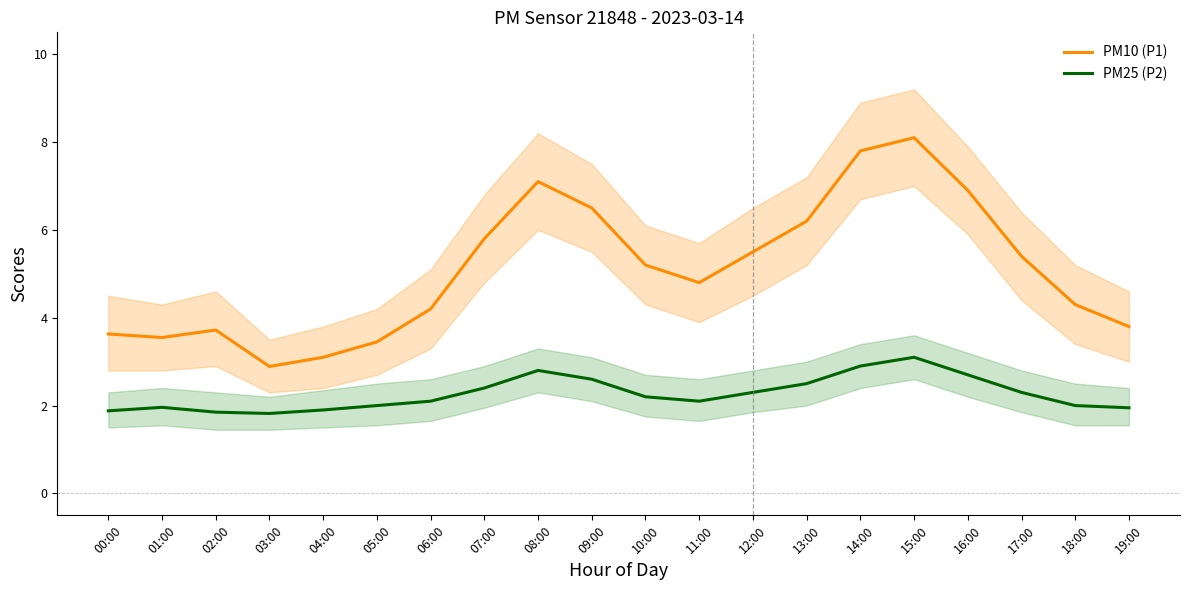

Is it true that PM10 (P1) equals 5.4 at 17:00?

True